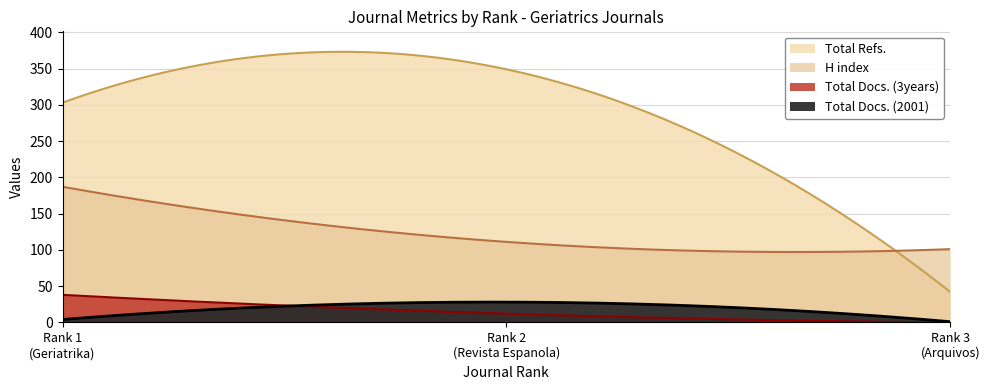

How many H index values are between 101 and 187?

3